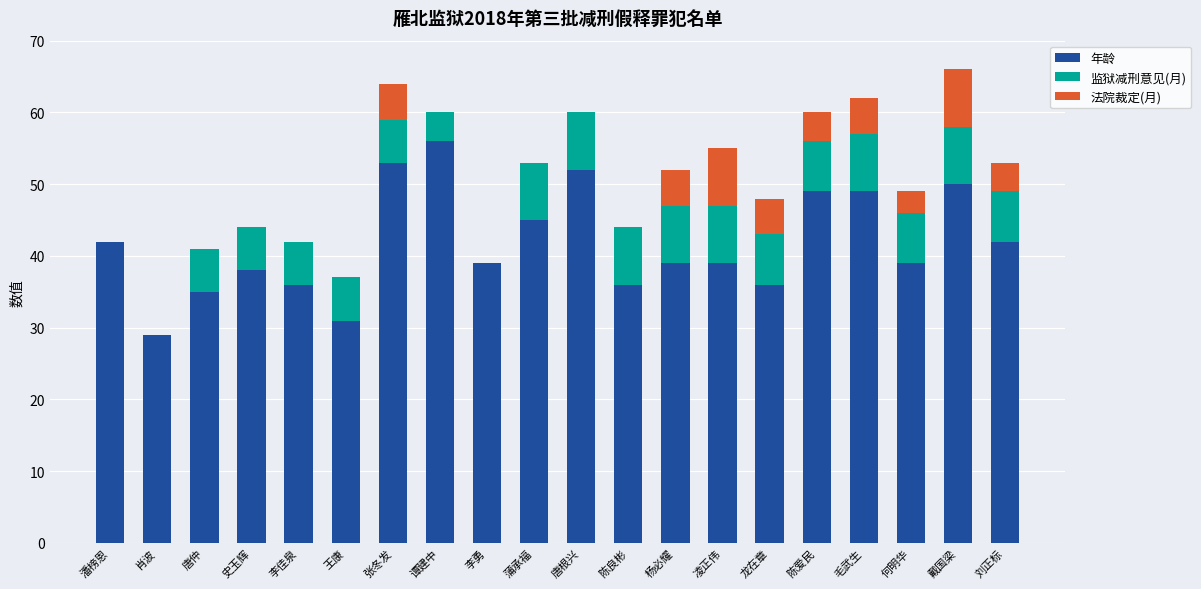

How many series are shown in this chart?

3